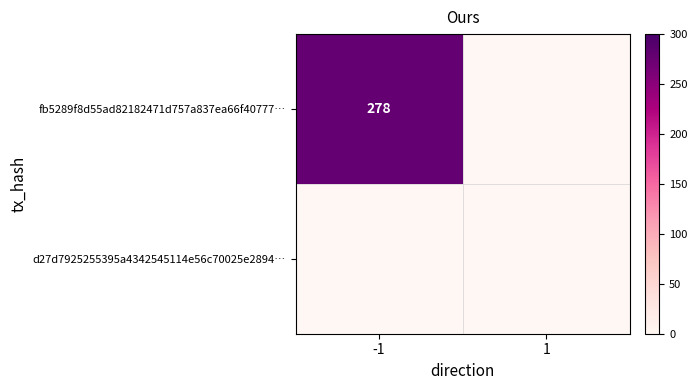

At which category does the chart reach its peak across all series?

-1